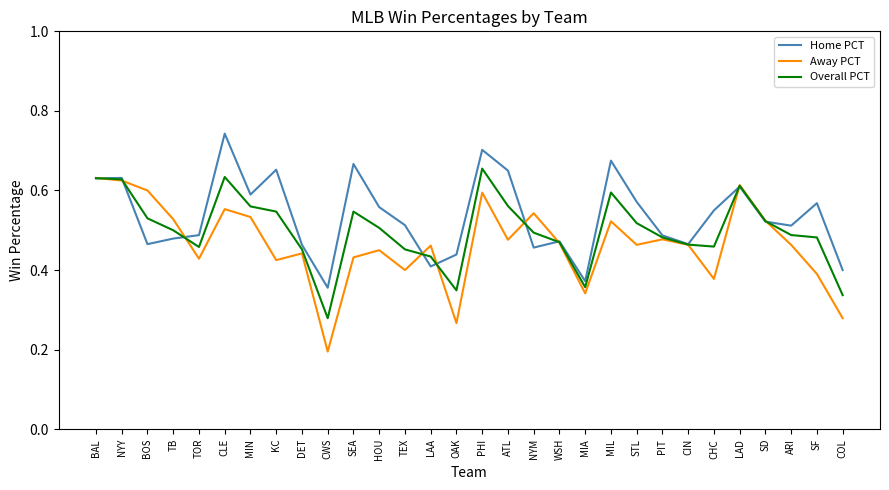

Is it true that Home PCT equals 0.3 at PIT?

False